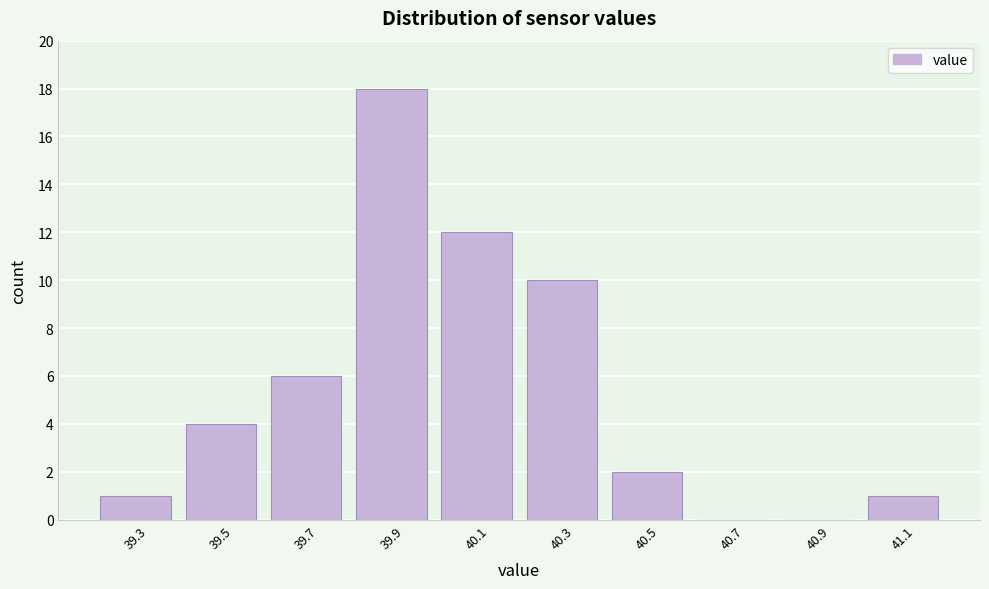

Which range on the x-axis has the tallest bar?

39.8 to 40.0